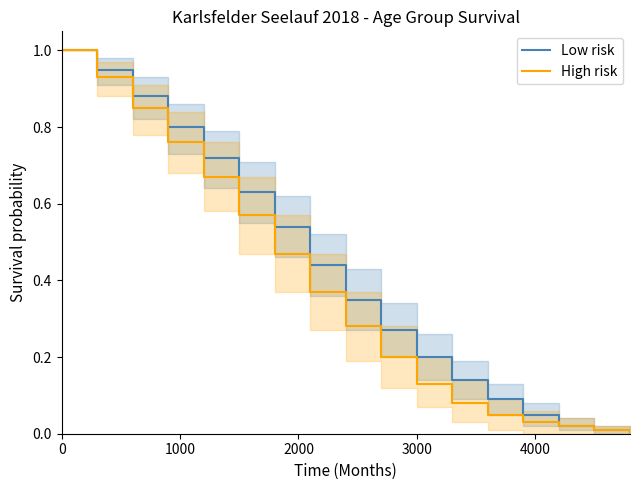

The value of Low risk at 0 is 0.3. True or false?

False